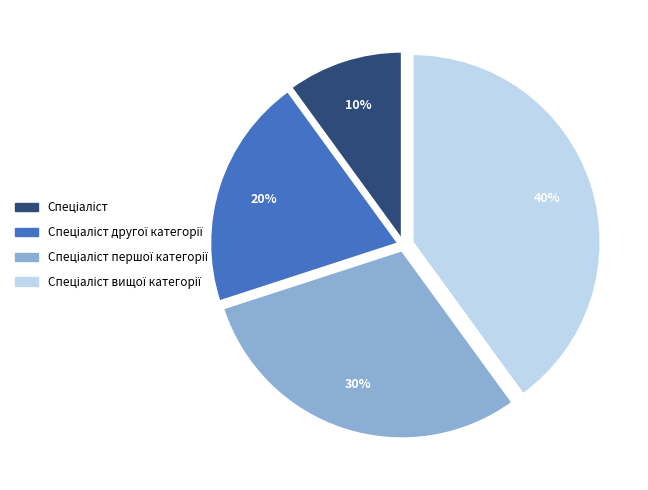

To the nearest percent, what is the difference between the largest and smallest slice percentages?

30%